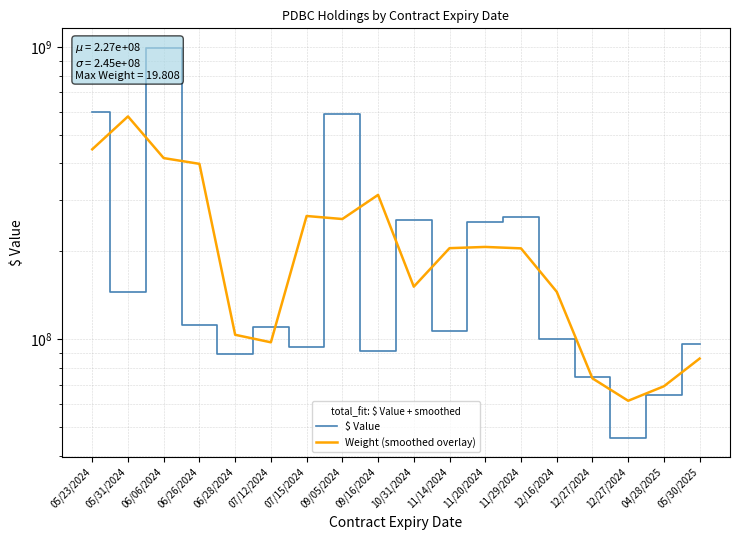

How many lines are shown in the chart?

2